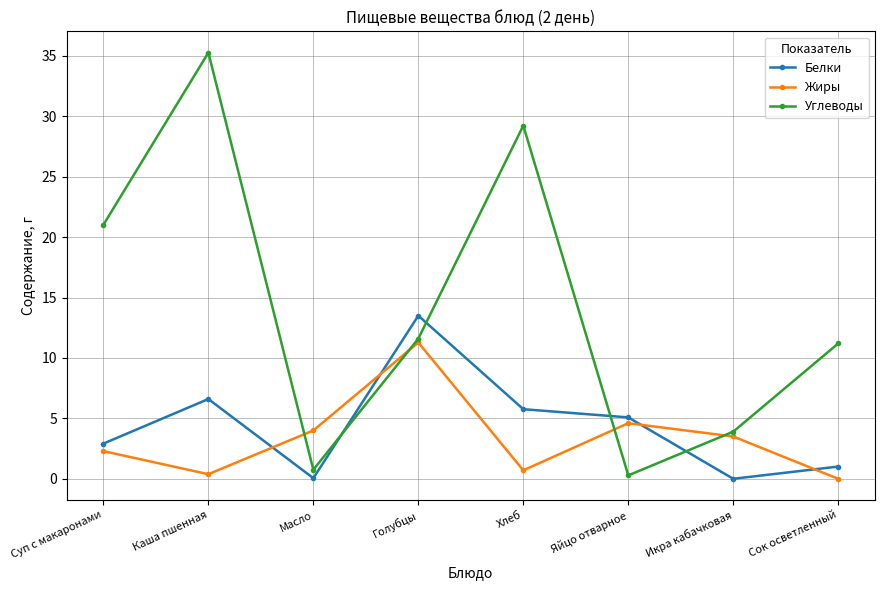

At which category does Углеводы reach its first local valley?

Масло